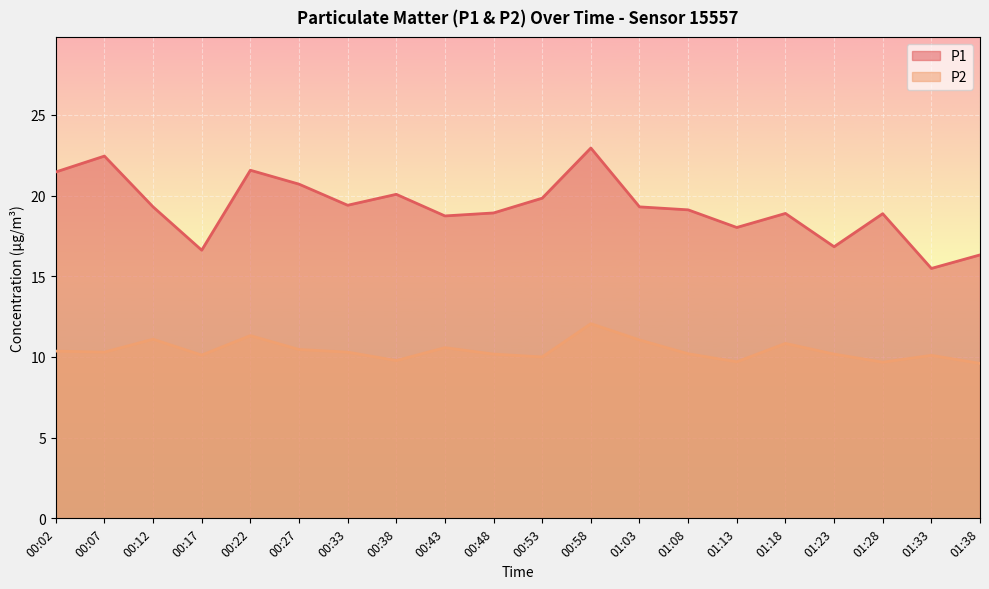

What is the difference between the P2 values at 00:43 and 01:13?

0.9